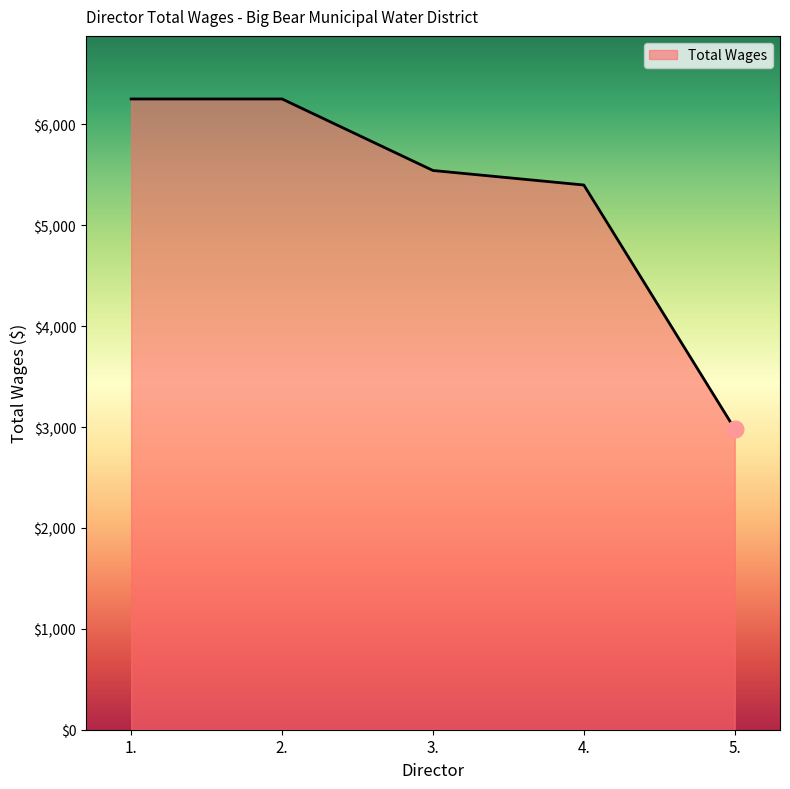

True or false: the data has more than 2 interior local peaks.

False